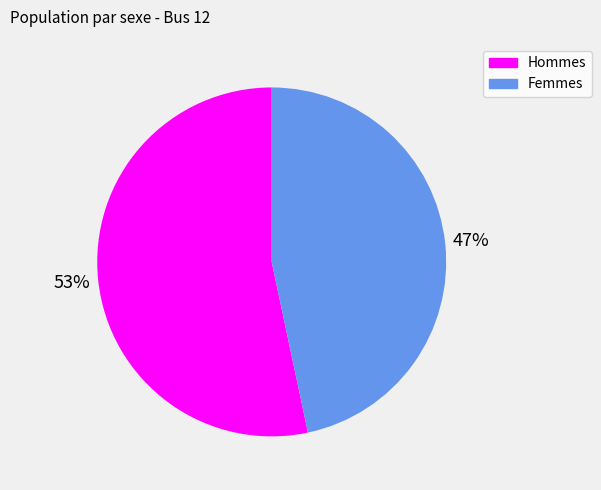

Does any single category account for the majority?

Yes